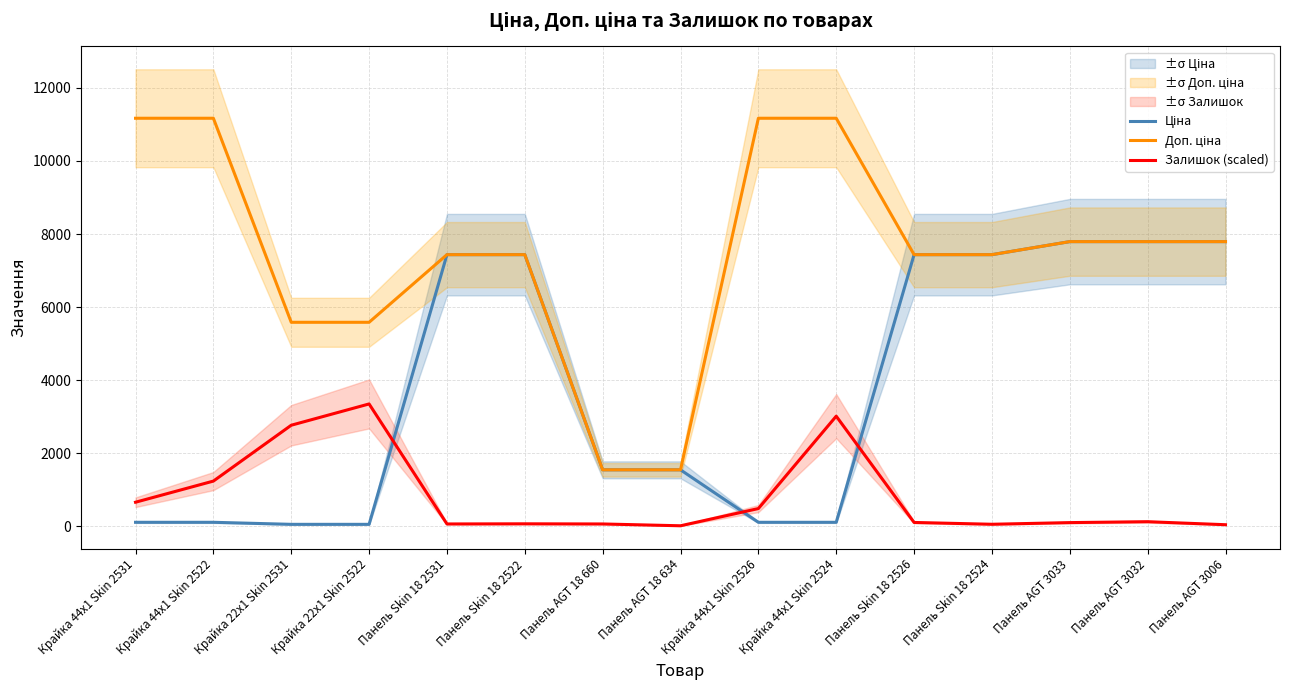

Where is the first local minimum for Залишок (scaled)?

Панель Skin 18 2531